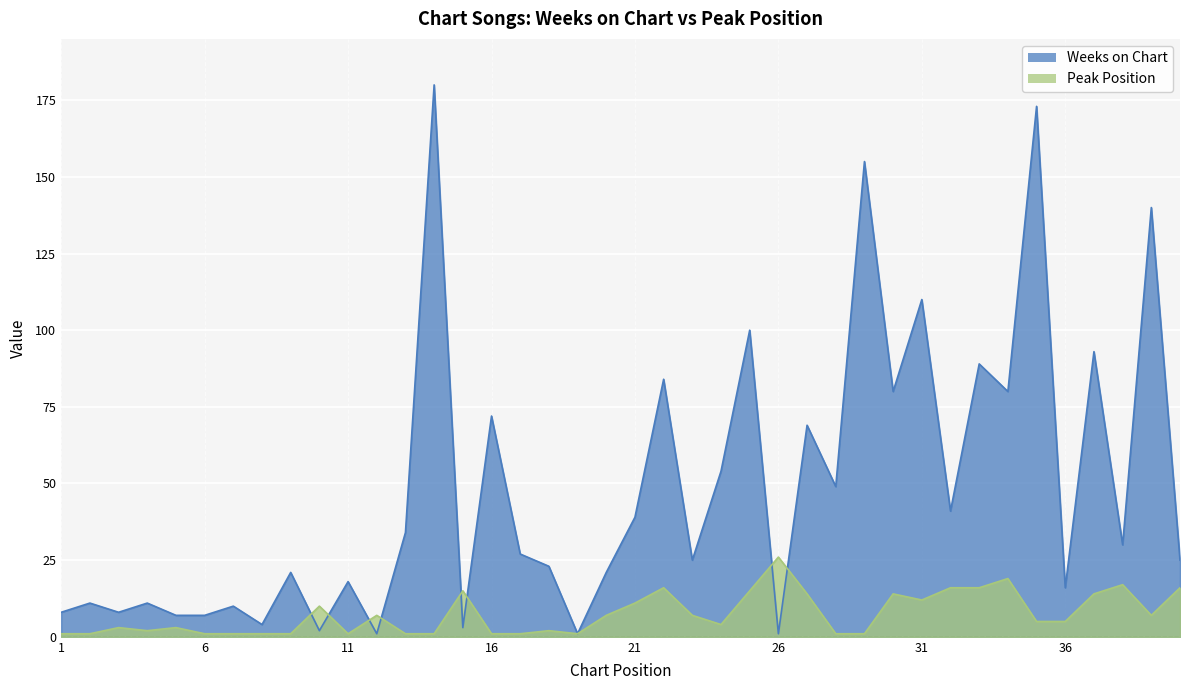

Which has a higher value, 27 or 40?

27